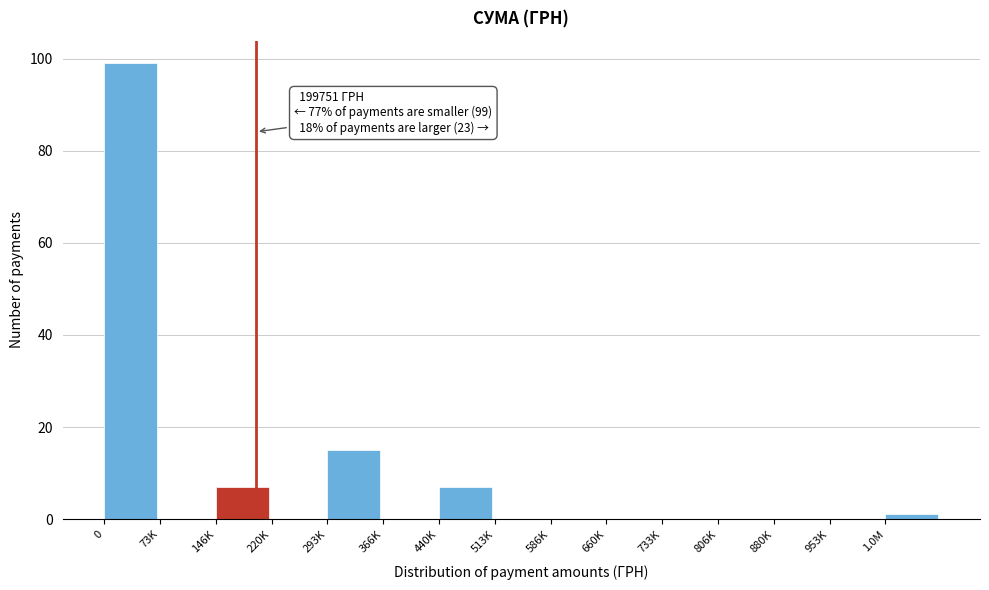

Reading left to right, extract all data points from this chart.

0=99	73K=0	146K=7	220K=0	293K=15	366K=0	440K=7	513K=0	586K=0	660K=0	733K=0	806K=0	880K=0	953K=0	1.0M=1